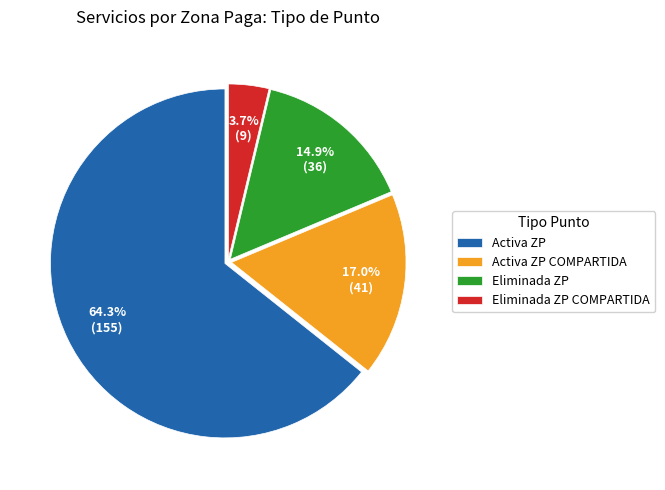

Is the sum of Eliminada ZP and Eliminada ZP COMPARTIDA greater than half?

No